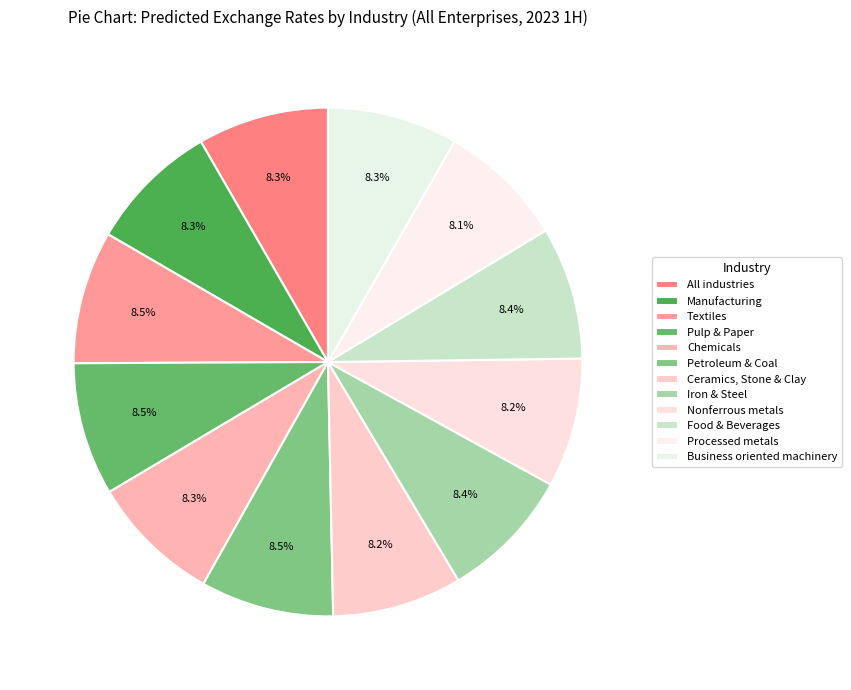

Count the number of slices in the pie.

12